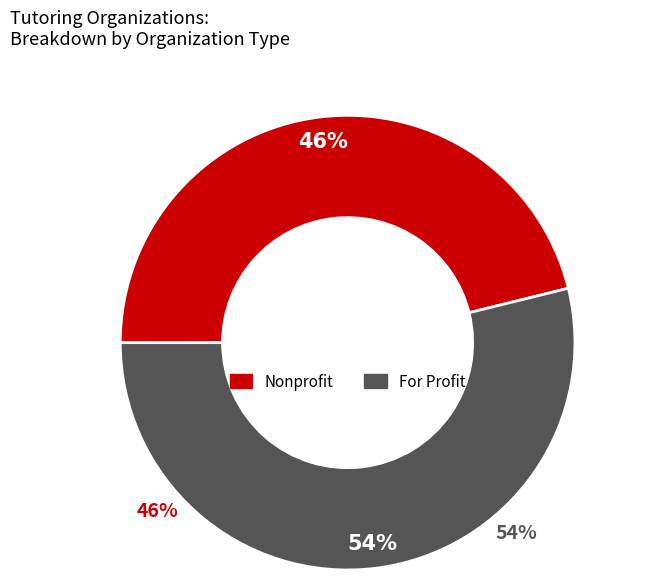

What is the ratio of the value at For Profit to the value at Nonprofit?

1.2